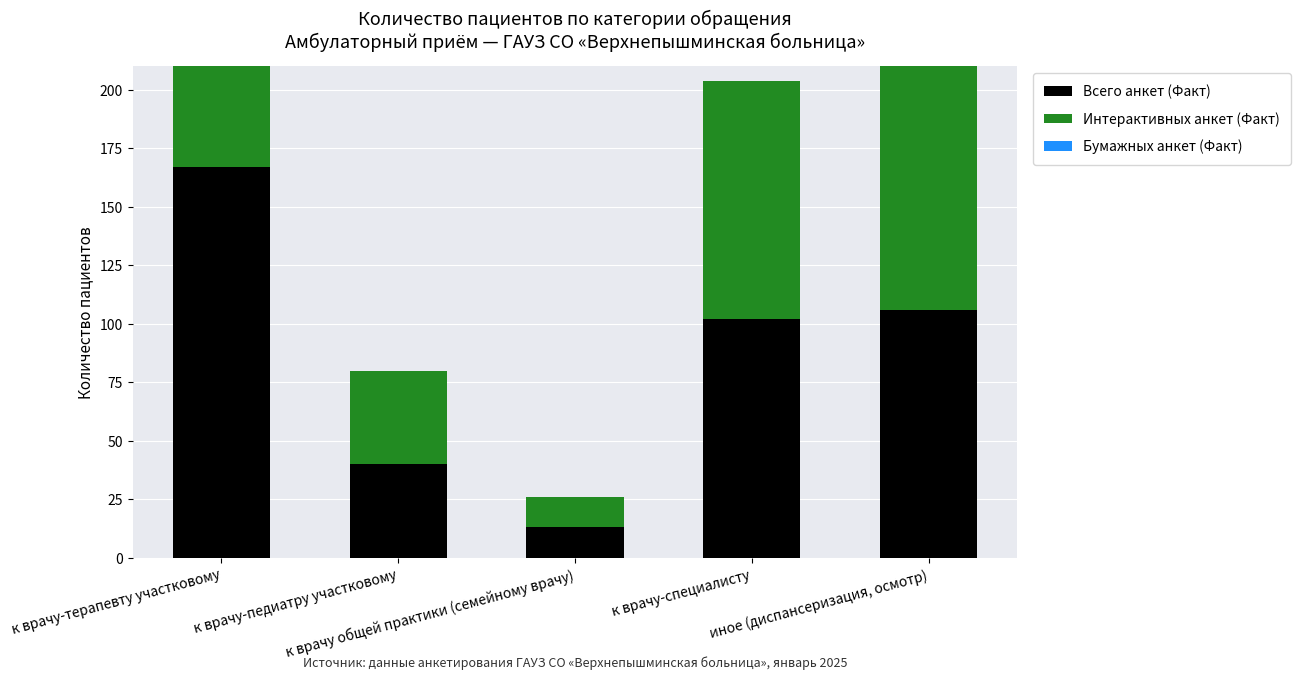

What is the total value across all series at иное (диспансеризация, осмотр)?

212